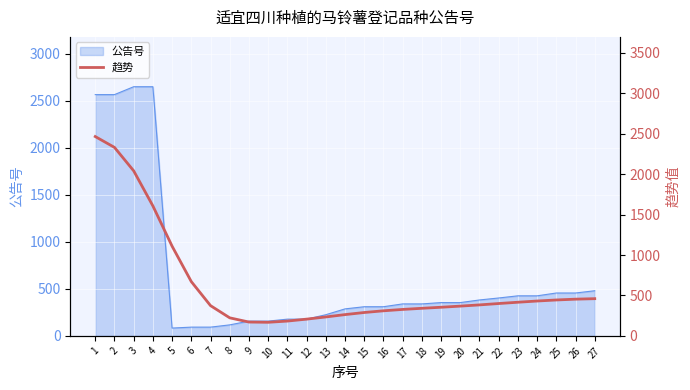

What is the sum of all values?

17024